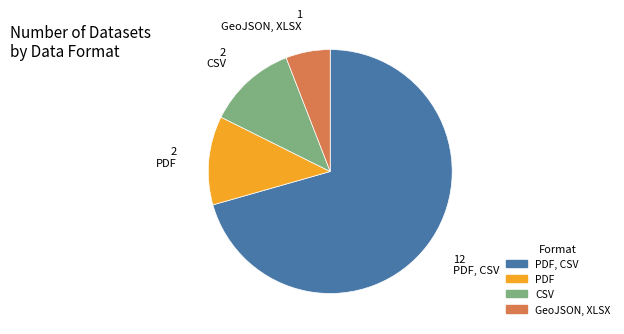

Does any single category account for the majority?

Yes